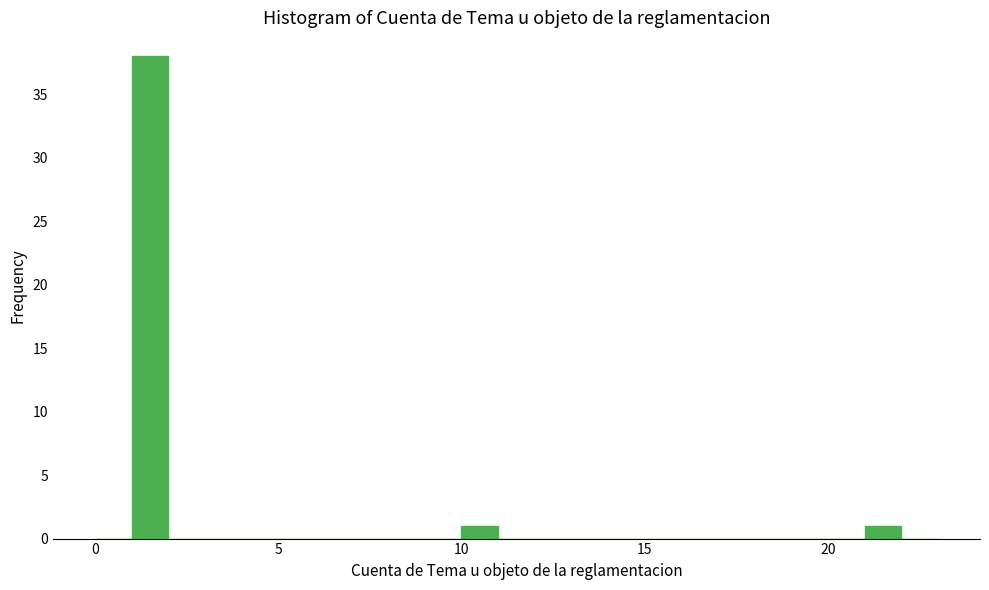

Read against the x-axis, roughly where is the centre of the tallest bar?

1.5